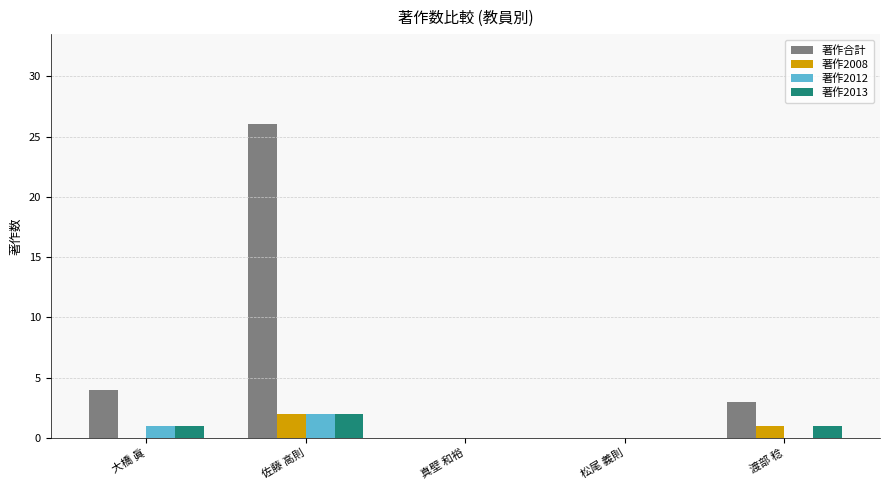

Are the bars horizontal?

No